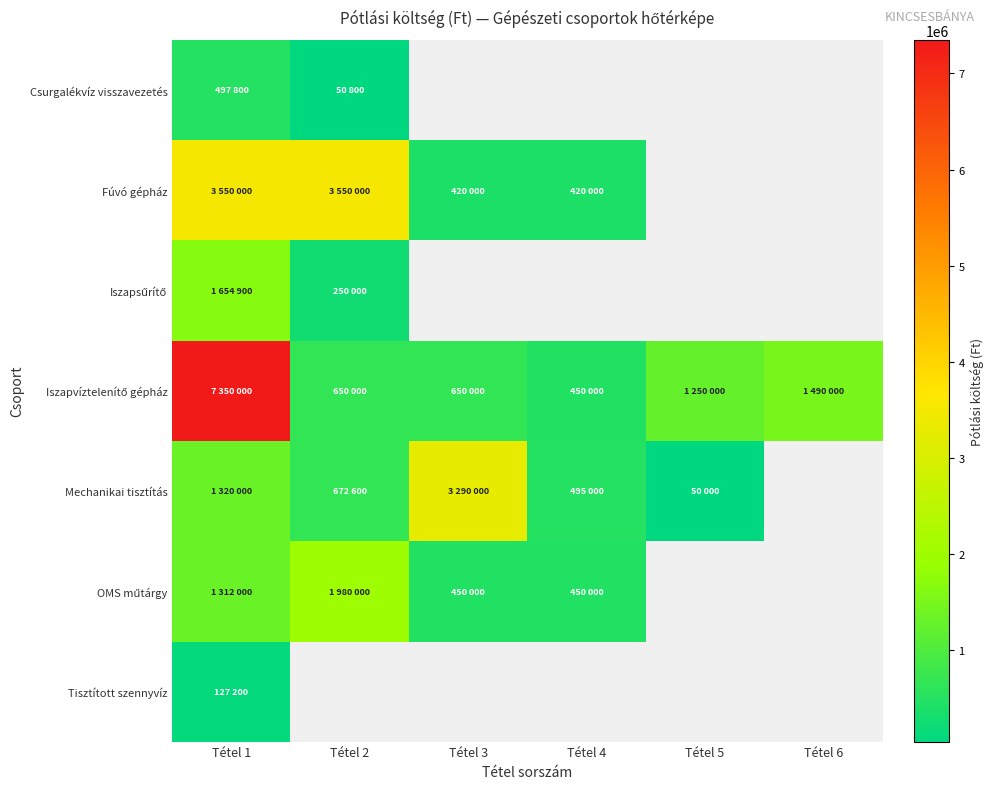

How many values in Csurgalékvíz visszavezetés are above zero?

2